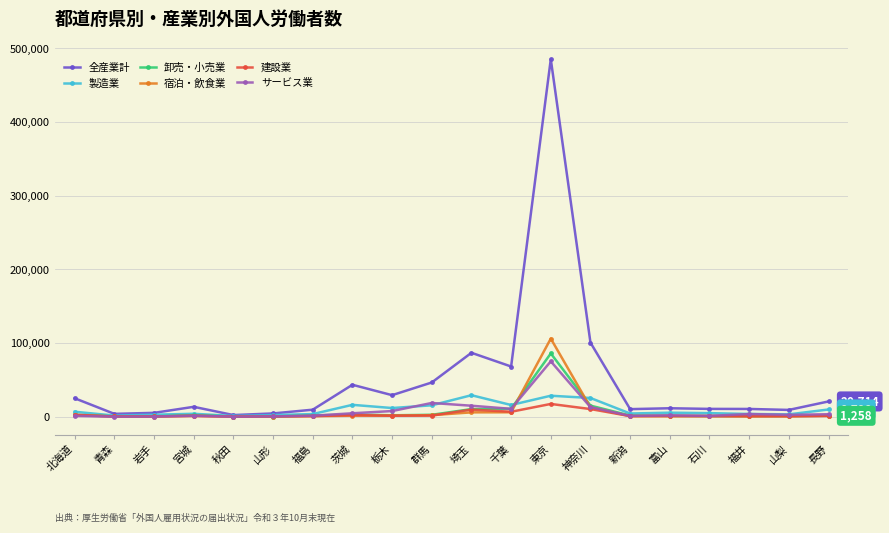

What is the label of the 17th point from the left?

石川